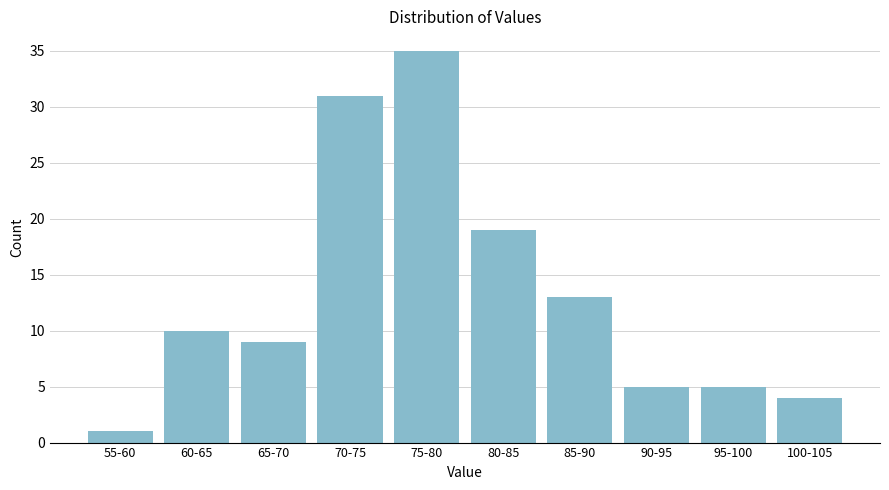

Reading left to right, transcribe all the data shown in this chart.

1	10	9	31	35	19	13	5	5	4